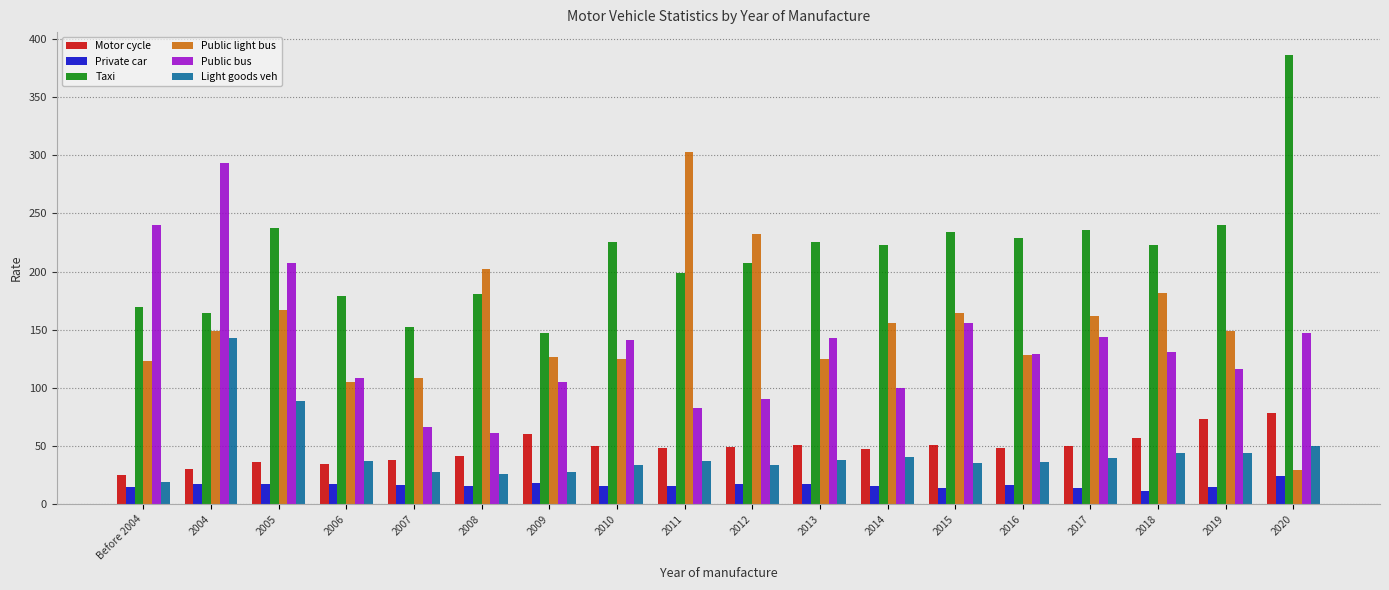

What value does the Light goods veh series have at 2018?

44.0